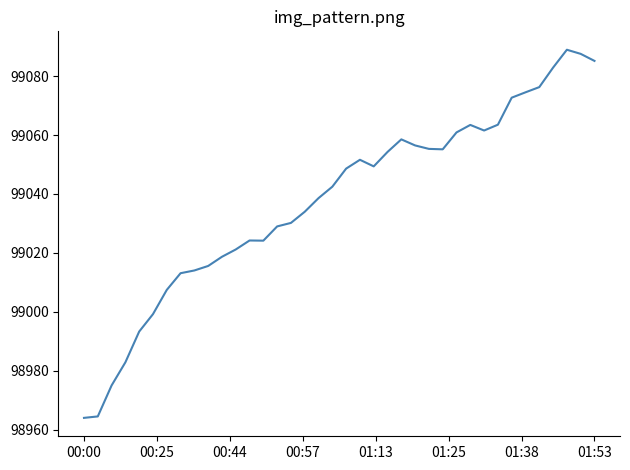

What is the average value?

99037.8